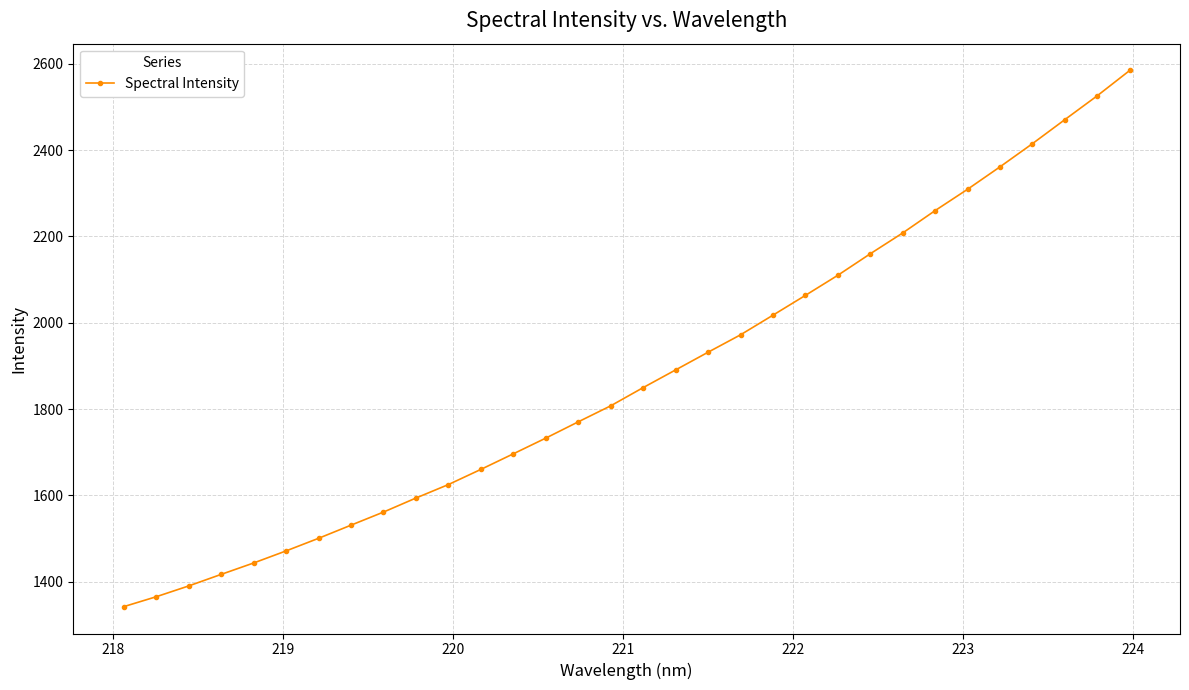

What is the sum of all values?

60036.4